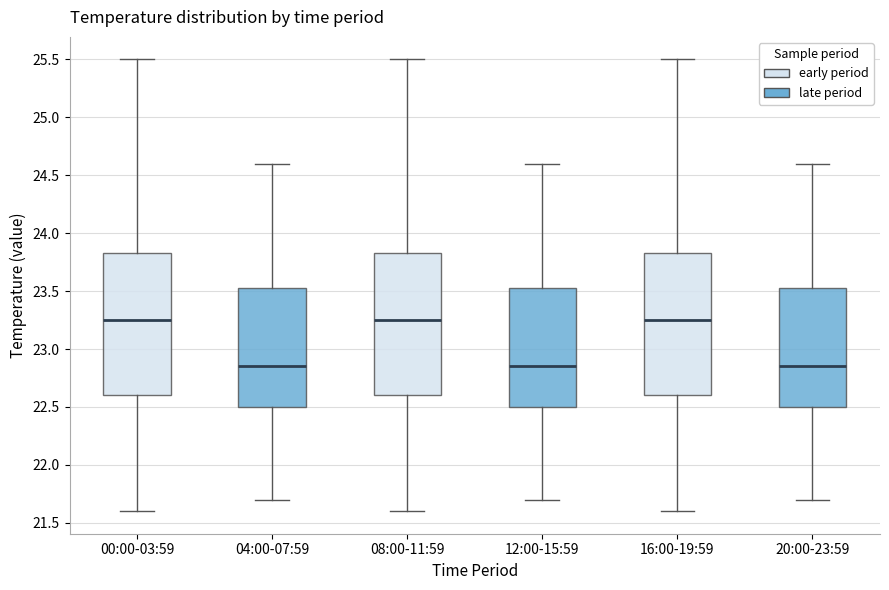

Reading left to right, transcribe this box plot: for each box, give where its median line is, the range the box spans, and where its two whiskers end, as read against the y-axis. The values are not printed on the chart, so give them approximately, as read against the axis.

00:00-03:59: median 23.25, box 22.60 to 23.85, whiskers 21.60 to 25.50
04:00-07:59: median 22.85, box 22.50 to 23.55, whiskers 21.70 to 24.60
08:00-11:59: median 23.25, box 22.60 to 23.85, whiskers 21.60 to 25.50
12:00-15:59: median 22.85, box 22.50 to 23.55, whiskers 21.70 to 24.60
16:00-19:59: median 23.25, box 22.60 to 23.85, whiskers 21.60 to 25.50
20:00-23:59: median 22.85, box 22.50 to 23.55, whiskers 21.70 to 24.60